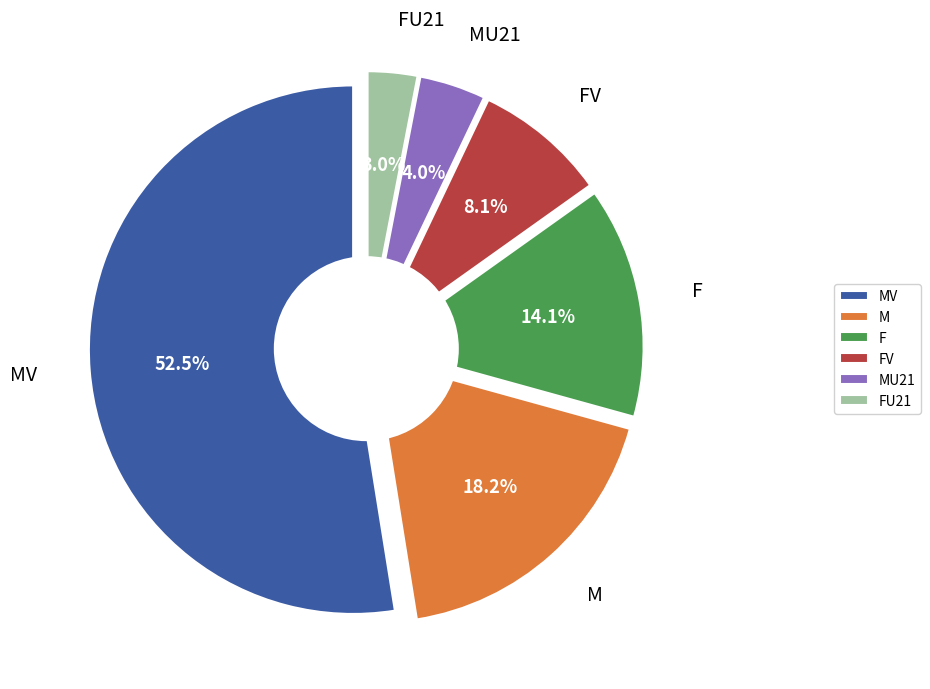

The FV slice represents 8% of the pie. True or false?

True